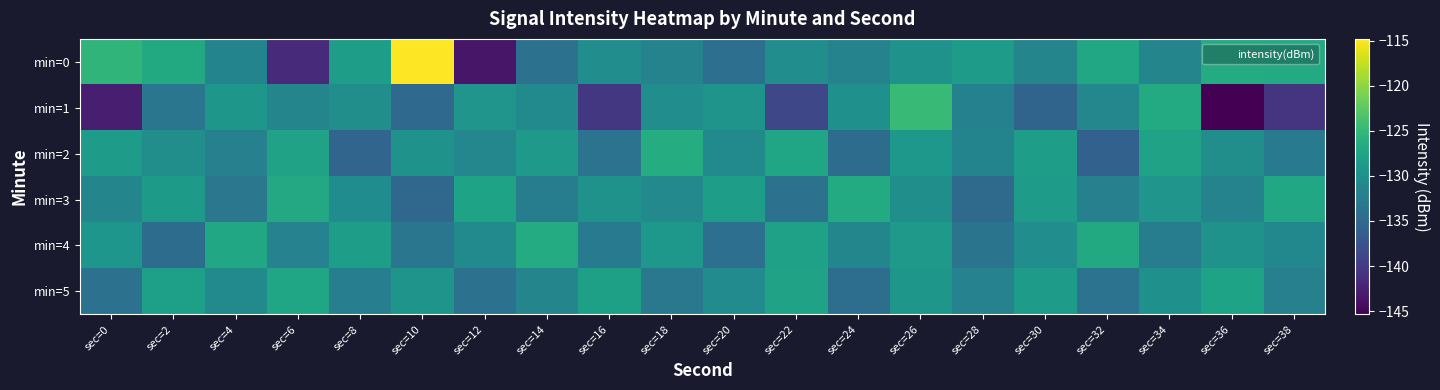

At which category is the sum across all series the highest?

sec=26